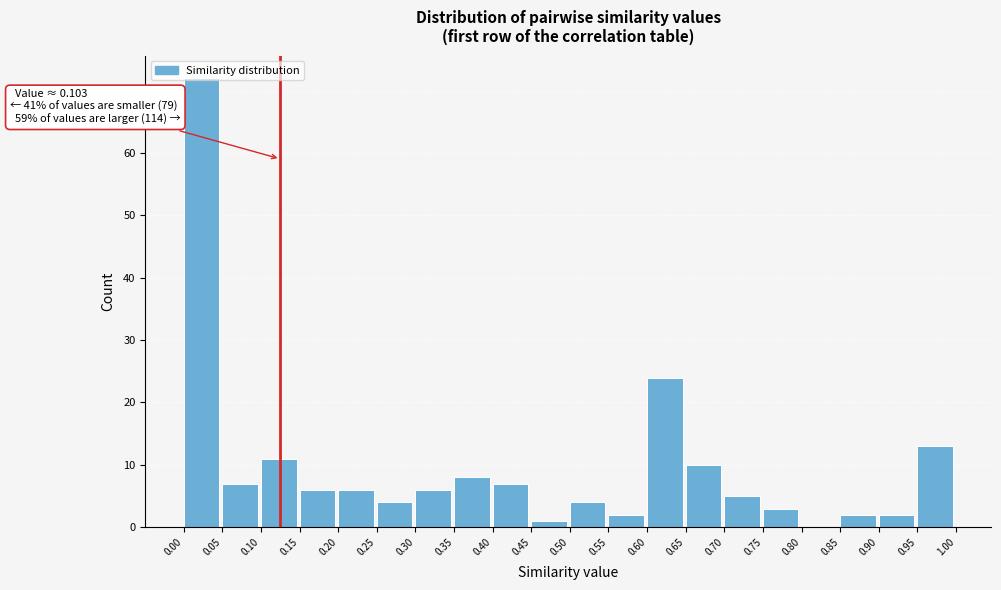

Which range on the x-axis has the tallest bar?

0.00 to 0.05